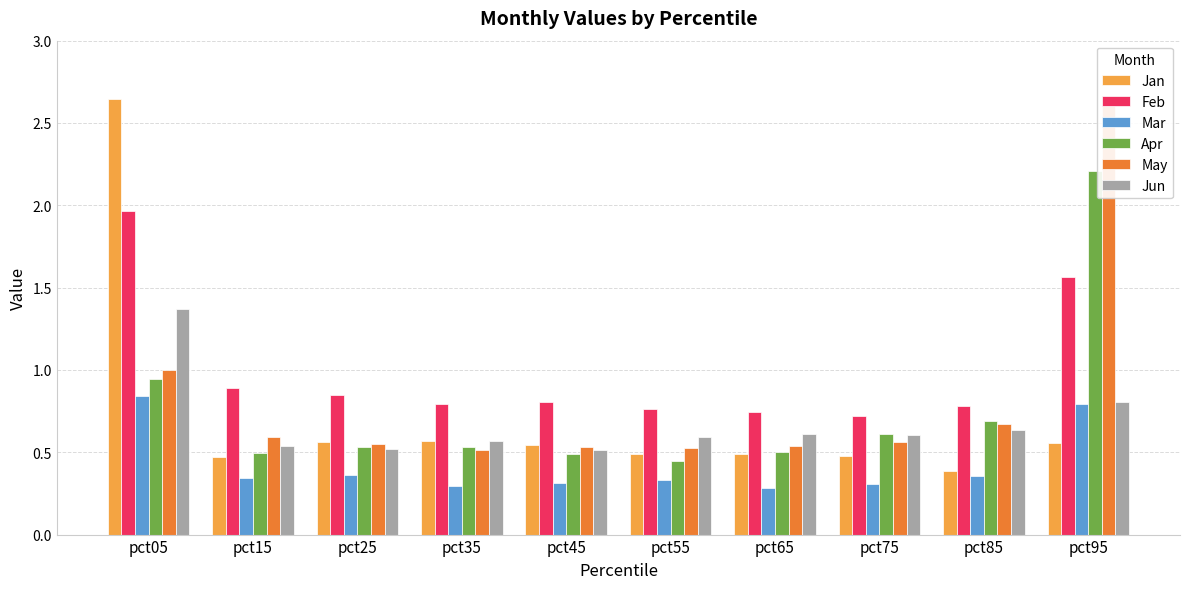

True or false: Jan has a value of 0.2 at pct85.

False